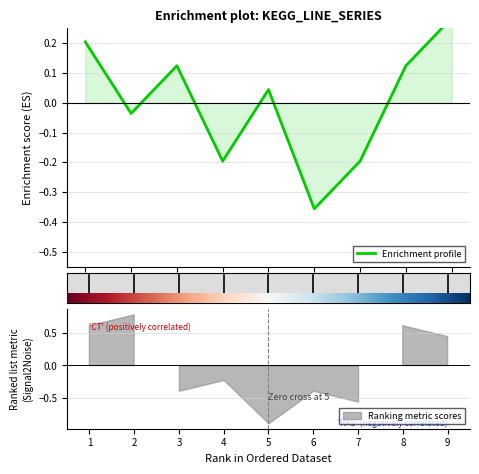

The value at 3 is -0.1. True or false?

False